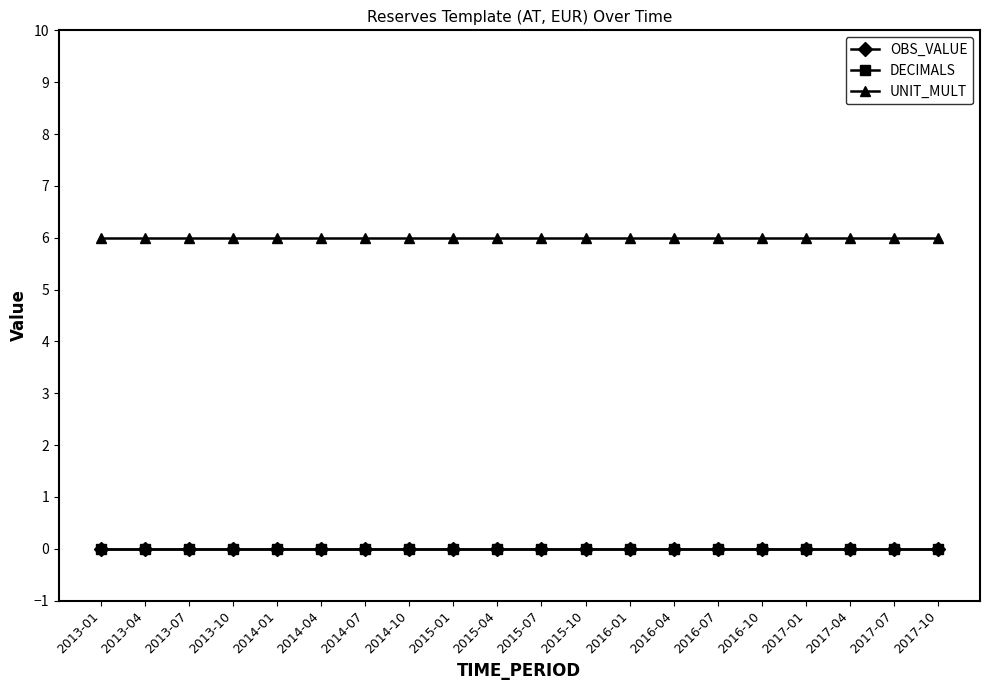

Which series has the largest range (max minus min)?

OBS_VALUE